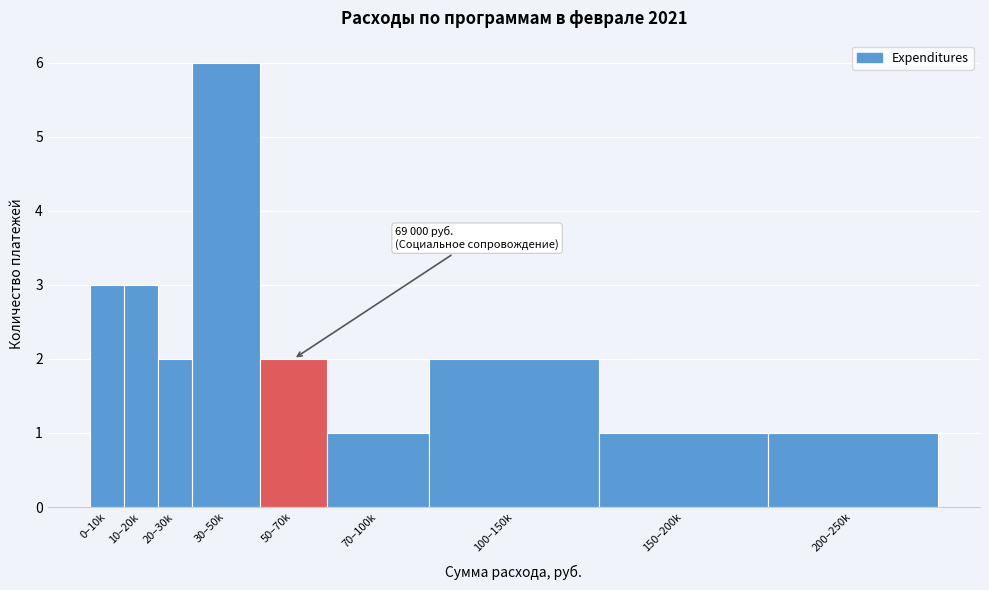

Reading right to left, extract all data points from this chart.

1	1	2	1	2	6	2	3	3